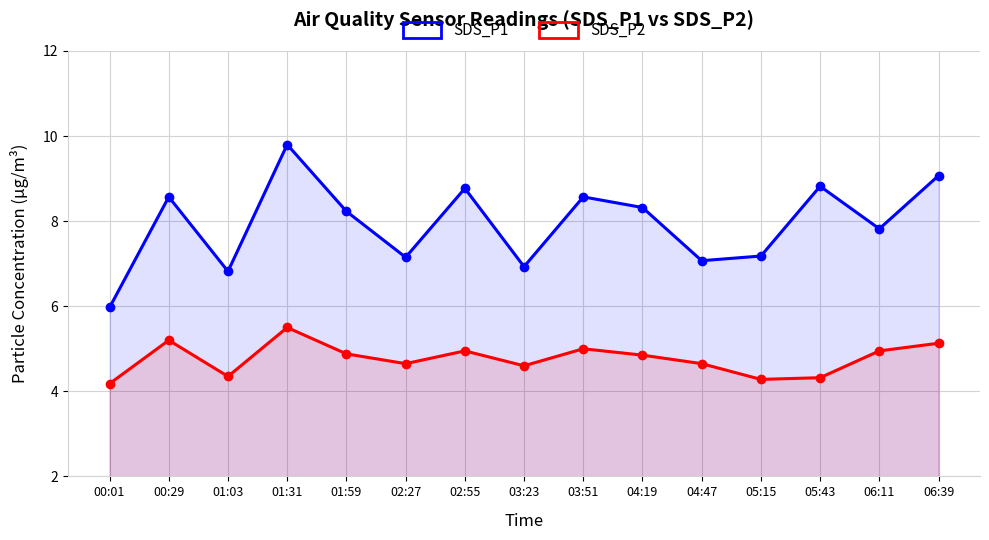

What are all the series names shown in the legend?

SDS_P1, SDS_P2